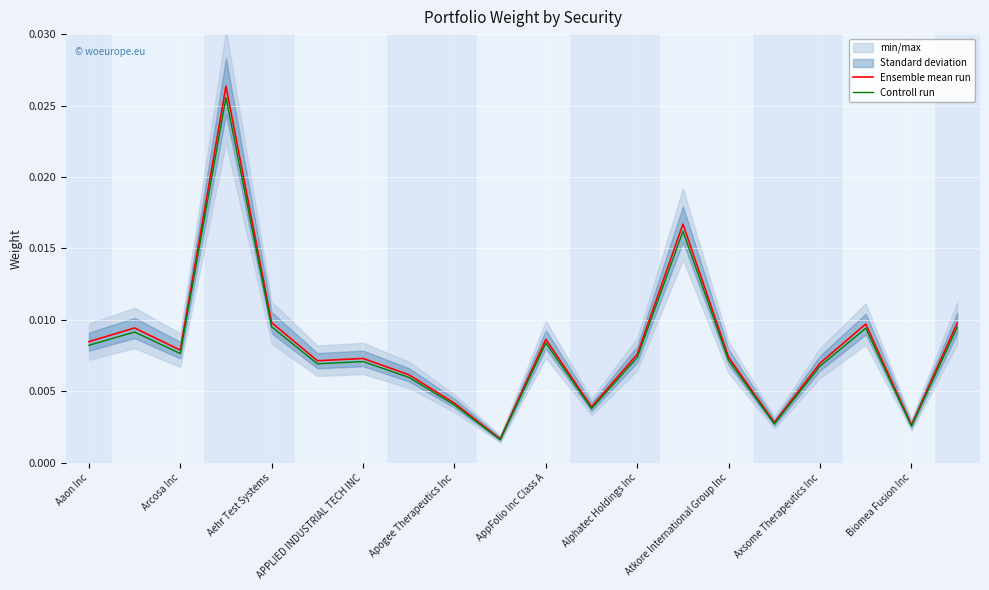

True or false: Ensemble mean run and Controll run intersect in this chart.

False